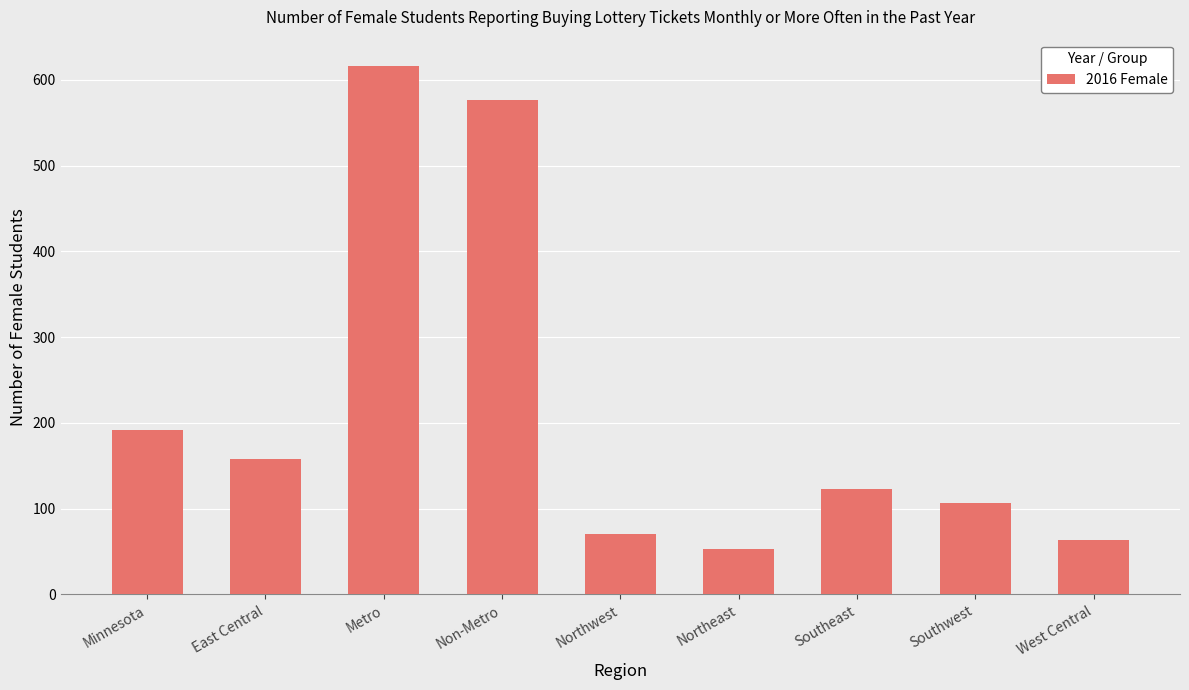

How many bars are there in total?

9